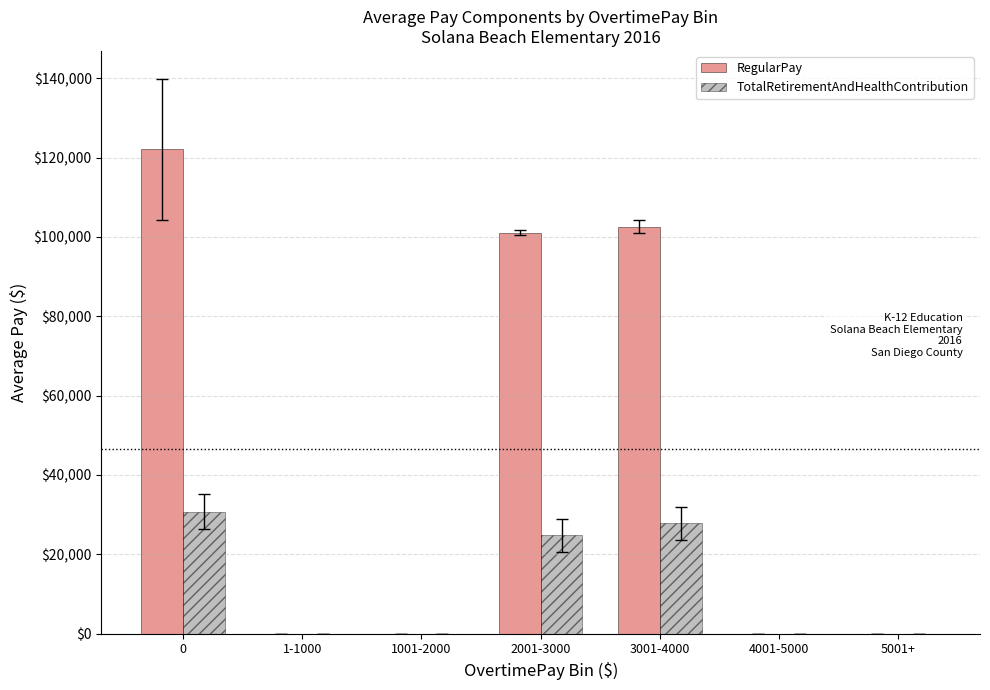

What is the highest value of the RegularPay series?

122045.3